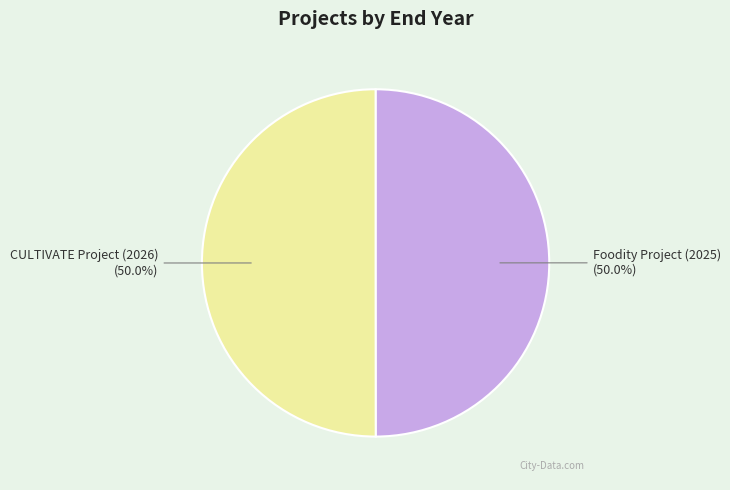

What percentage is the CULTIVATE Project (2026) slice, to the nearest percent?

50%